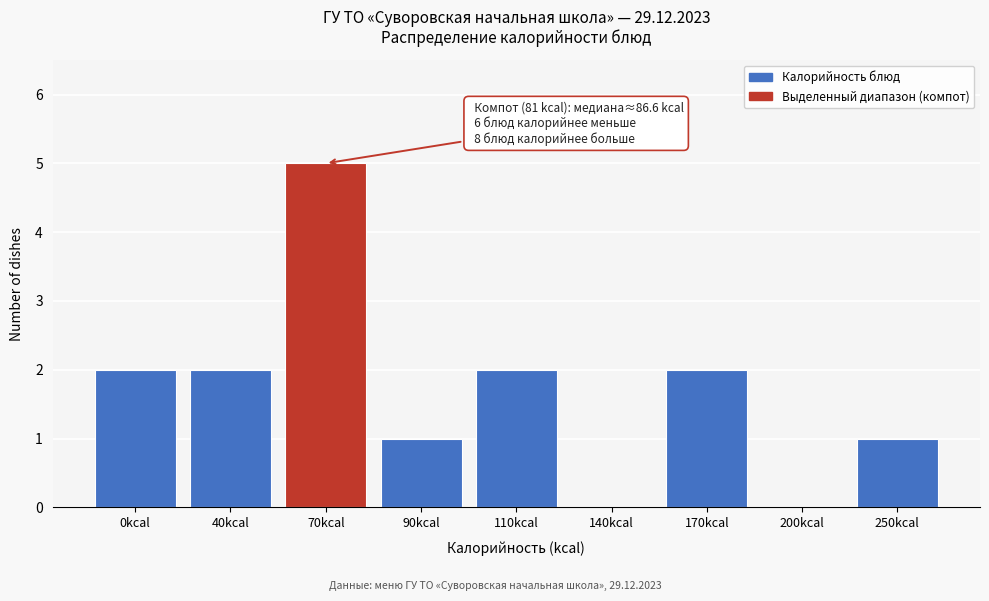

Reading right to left, transcribe all the data shown in this chart.

250kcal=1	200kcal=0	170kcal=2	140kcal=0	110kcal=2	90kcal=1	70kcal=5	40kcal=2	0kcal=2